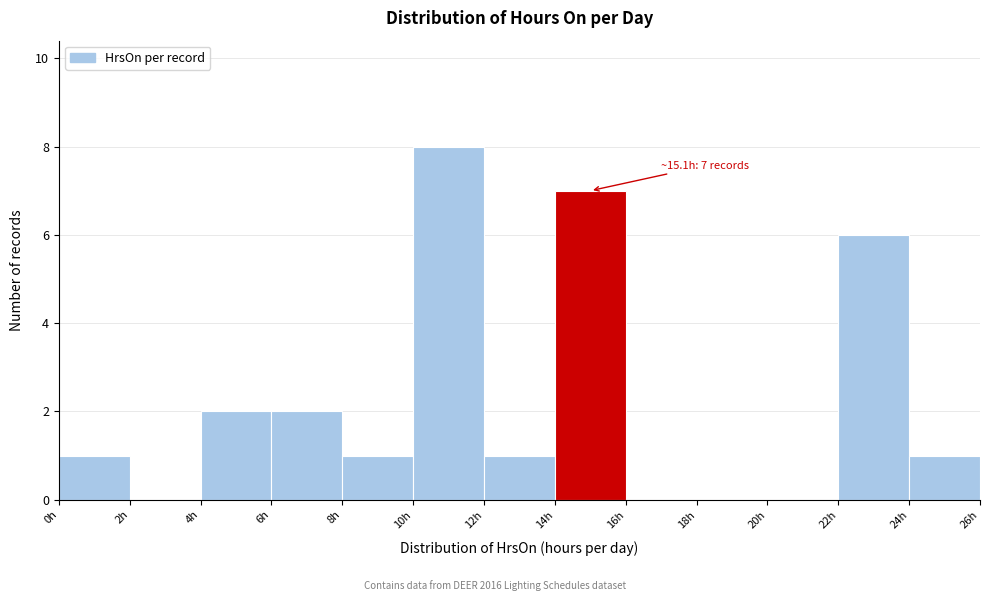

Which range on the x-axis has the tallest bar?

10 to 12